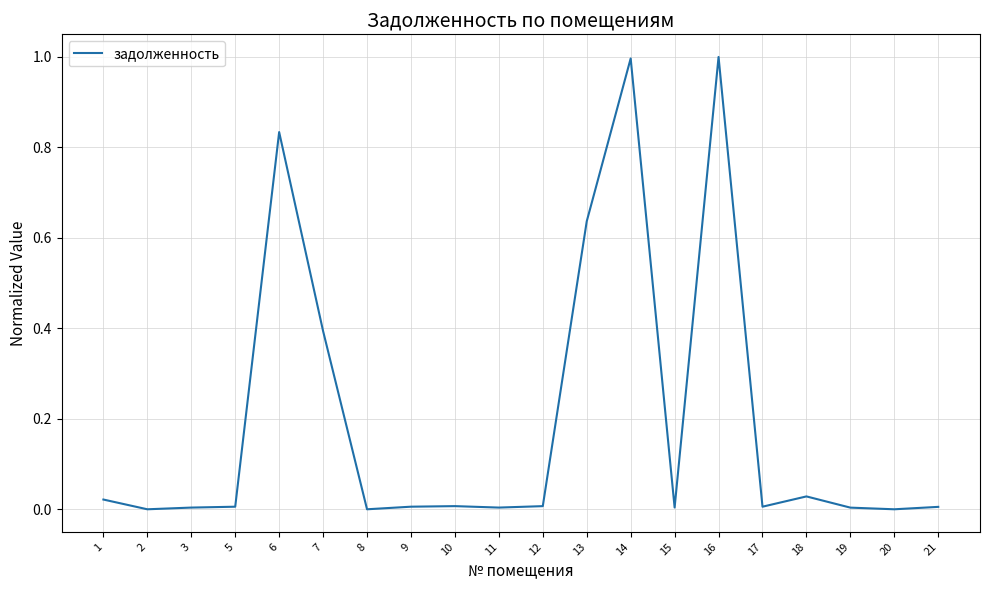

What is the greatest value displayed?

1.0